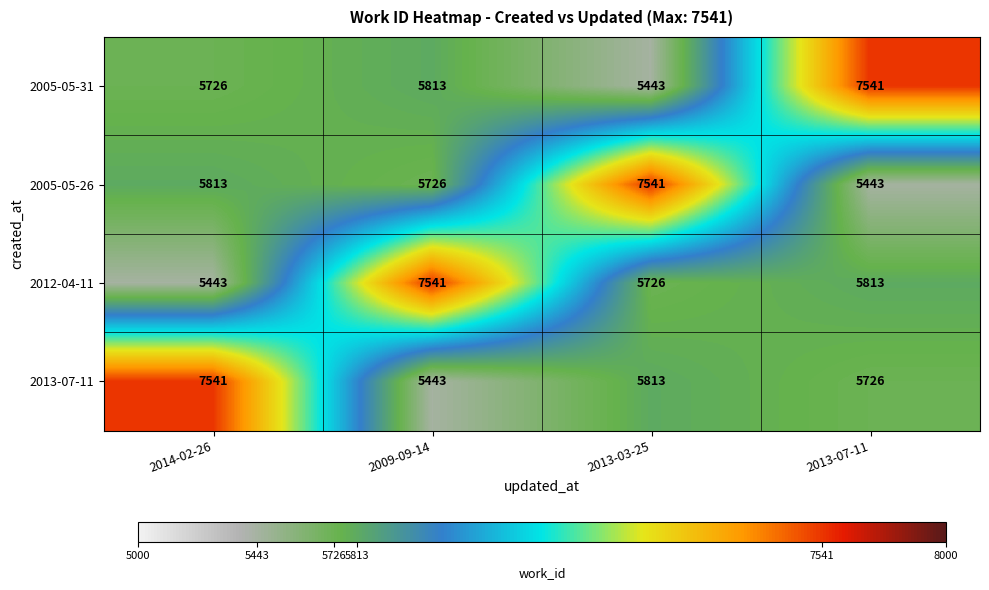

How many distinct data groups are displayed?

4